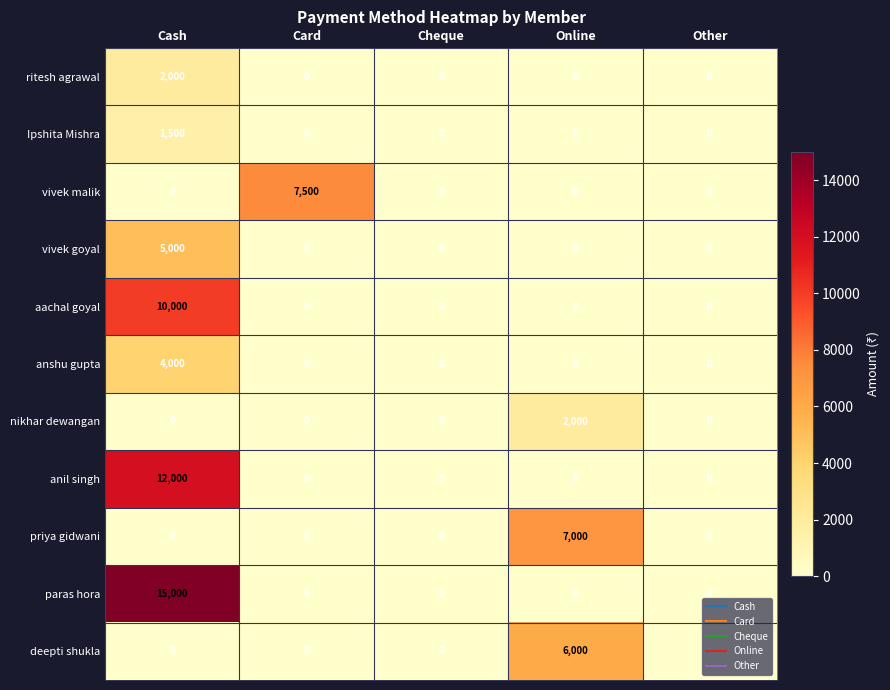

What is the maximum value shown in the chart?

15000